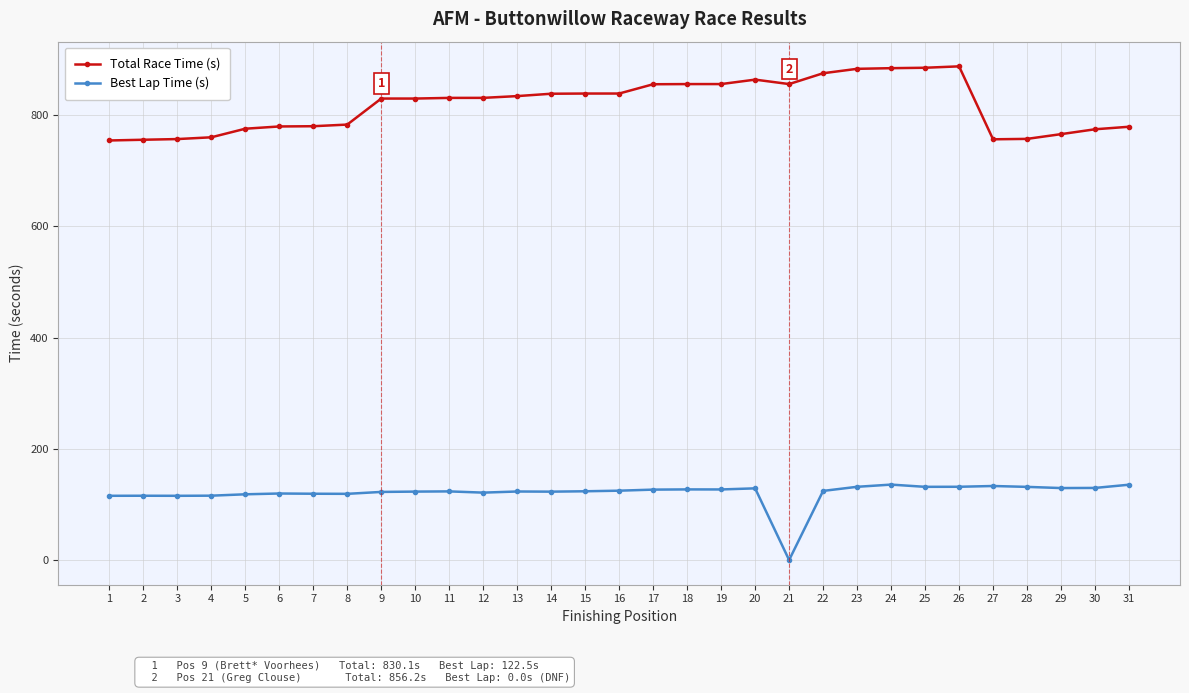

True or false: Best Lap Time (s) and Total Race Time (s) intersect in this chart.

False